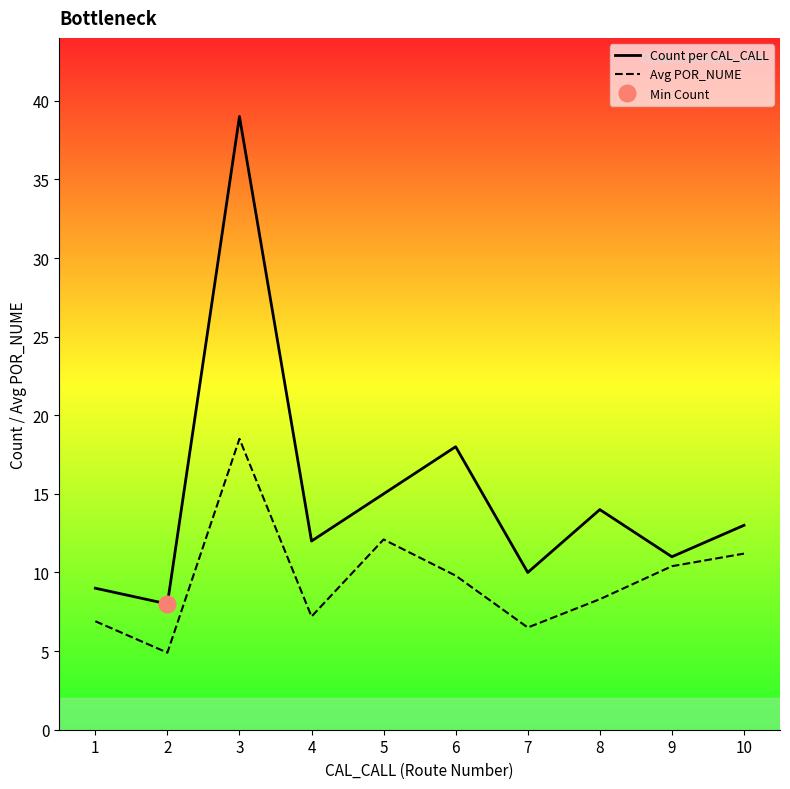

Which has a higher value, 5 or 7?

5